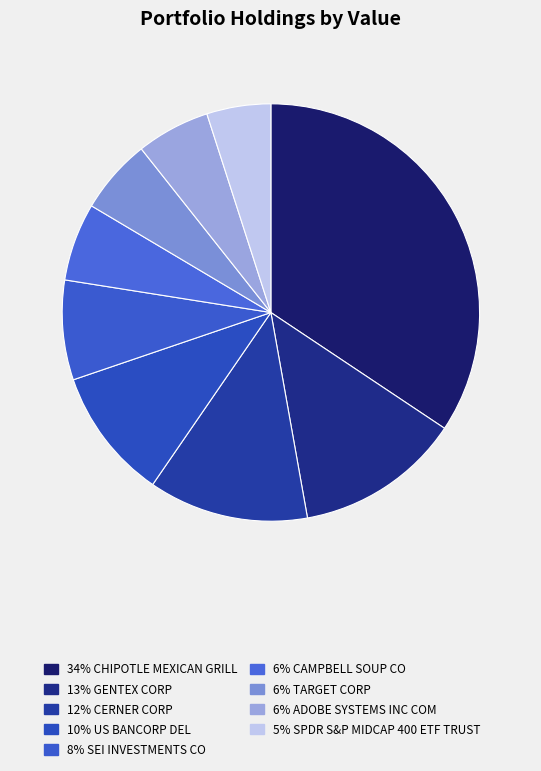

How many segments does this pie chart have?

9